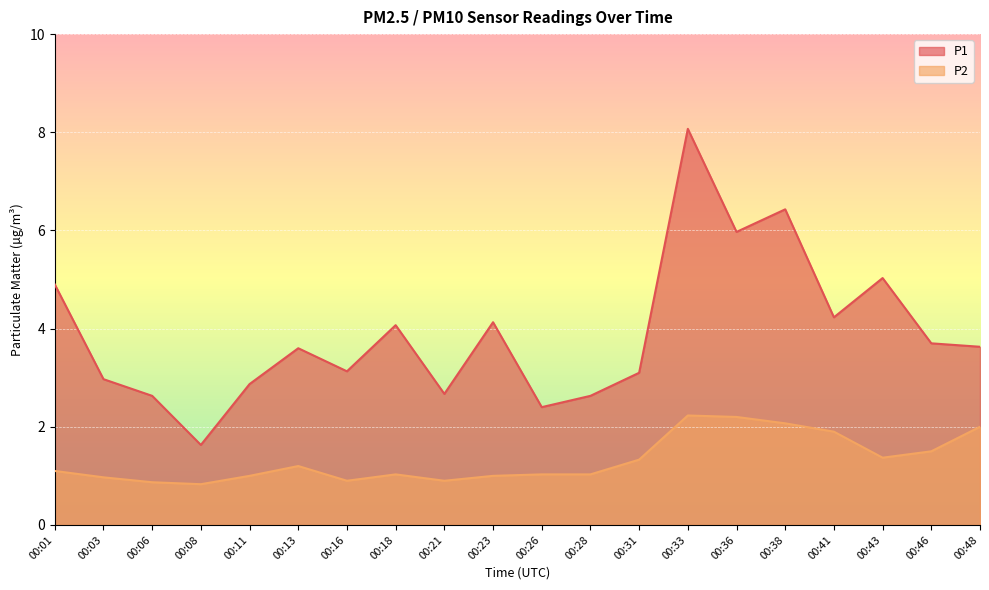

Rank the series by their maximum value, from lowest to highest.

P2, P1